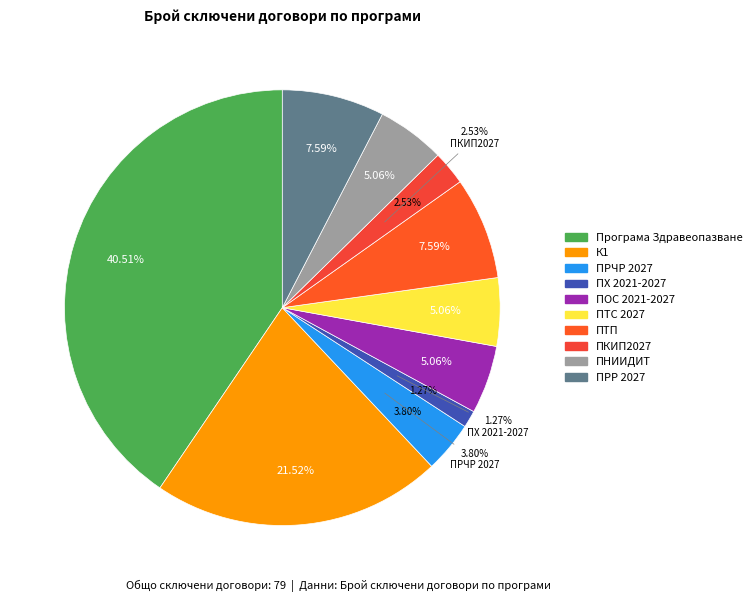

Rank the categories by value from highest to lowest.

Програма Здравеопазване, К1, ПТП, ПРР 2027, ПОС 2021-2027, ПТС 2027, ПНИИДИТ, ПРЧР 2027, ПКИП2027, ПХ 2021-2027